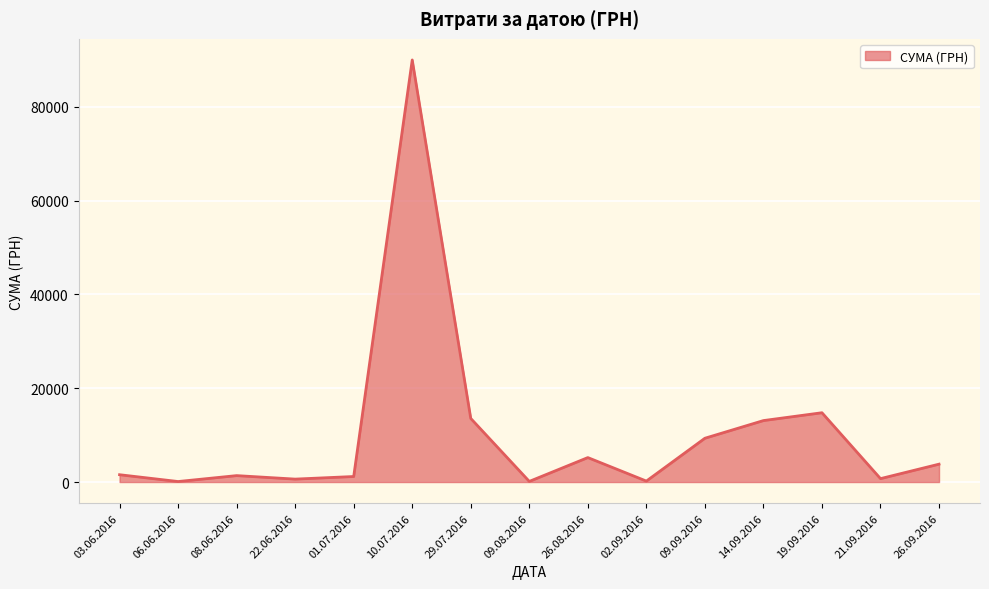

The value at 10.07.2016 is 90000.0. True or false?

True